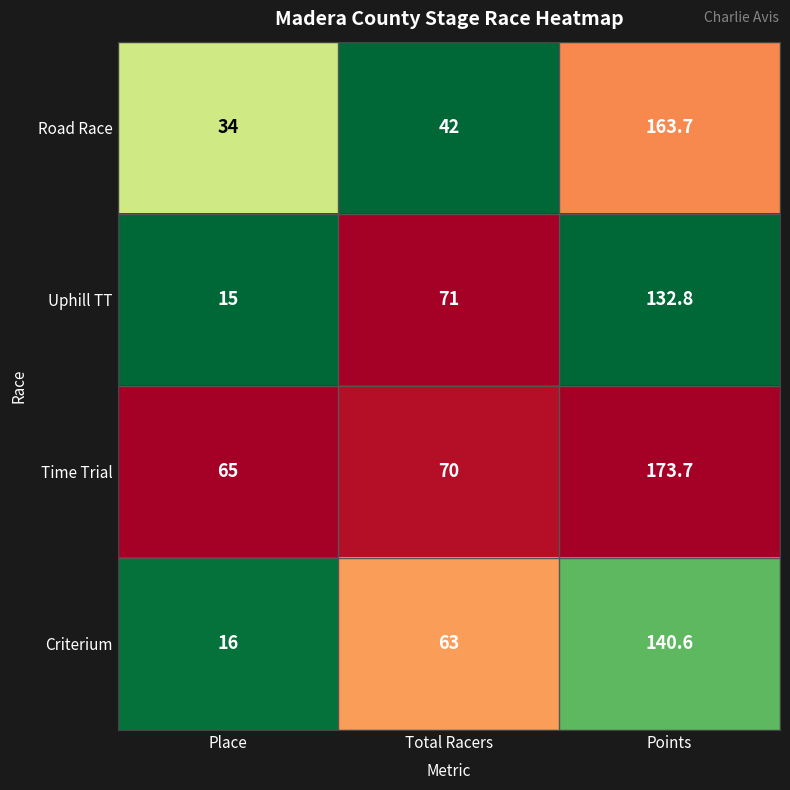

Between Place and Total Racers, which series saw the biggest shift?

Uphill TT